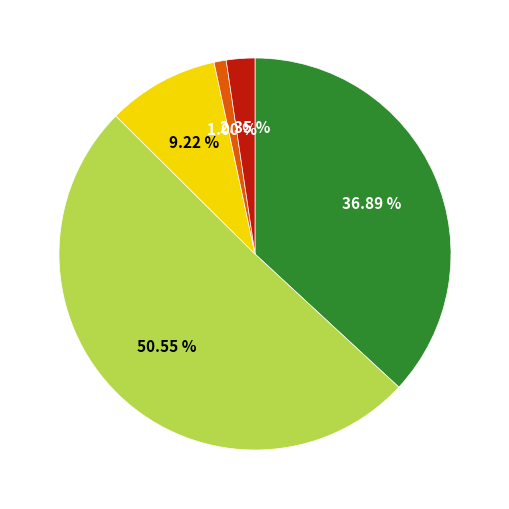

Count the number of slices in the pie.

5